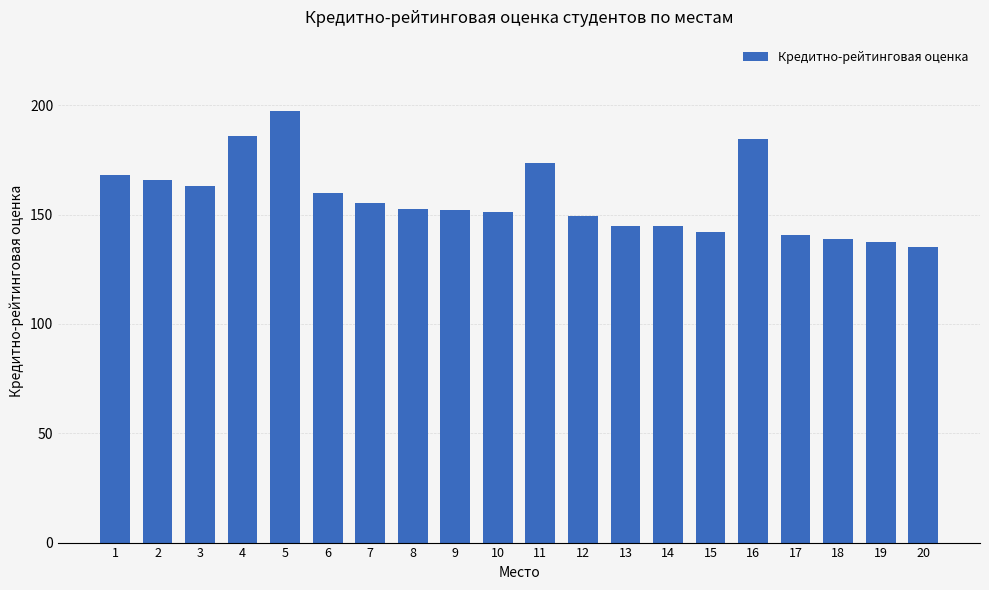

True or false: the data shows 83.4 at 8.

False